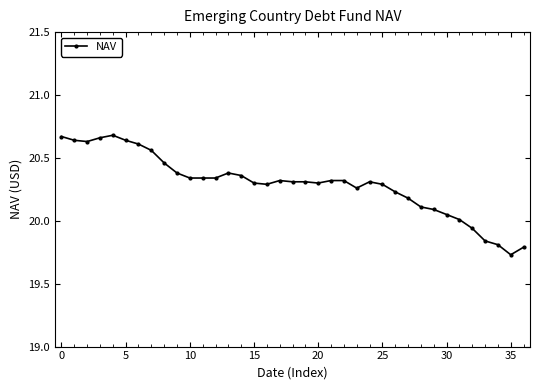

True or false: there are more than 2 points higher than both neighbors.

True